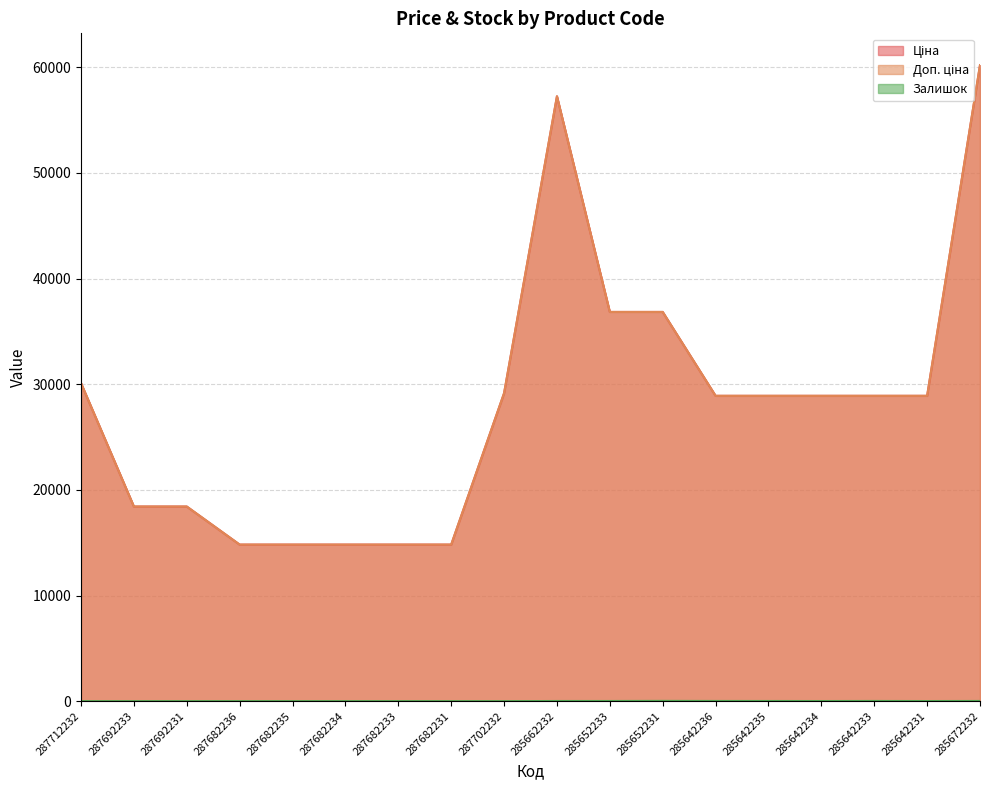

Reading left to right, list all the values displayed in this chart.

Ціна: 30102.8	18420.9	18420.9	14817.6	14817.6	14817.6	14817.6	14817.6	29152.3	57258.0	36841.8	36841.8	28901.7	28901.7	28901.7	28901.7	28901.7	60205.6
Доп. ціна: 30102.8	18420.9	18420.9	14817.6	14817.6	14817.6	14817.6	14817.6	29152.3	57258.0	36841.8	36841.8	28901.7	28901.7	28901.7	28901.7	28901.7	60205.6
Залишок: 0.0	0.0	0.0	0.0	0.0	0.0	0.0	0.0	0.0	13.0	14.0	23.0	16.0	14.0	10.0	16.0	9.0	16.0